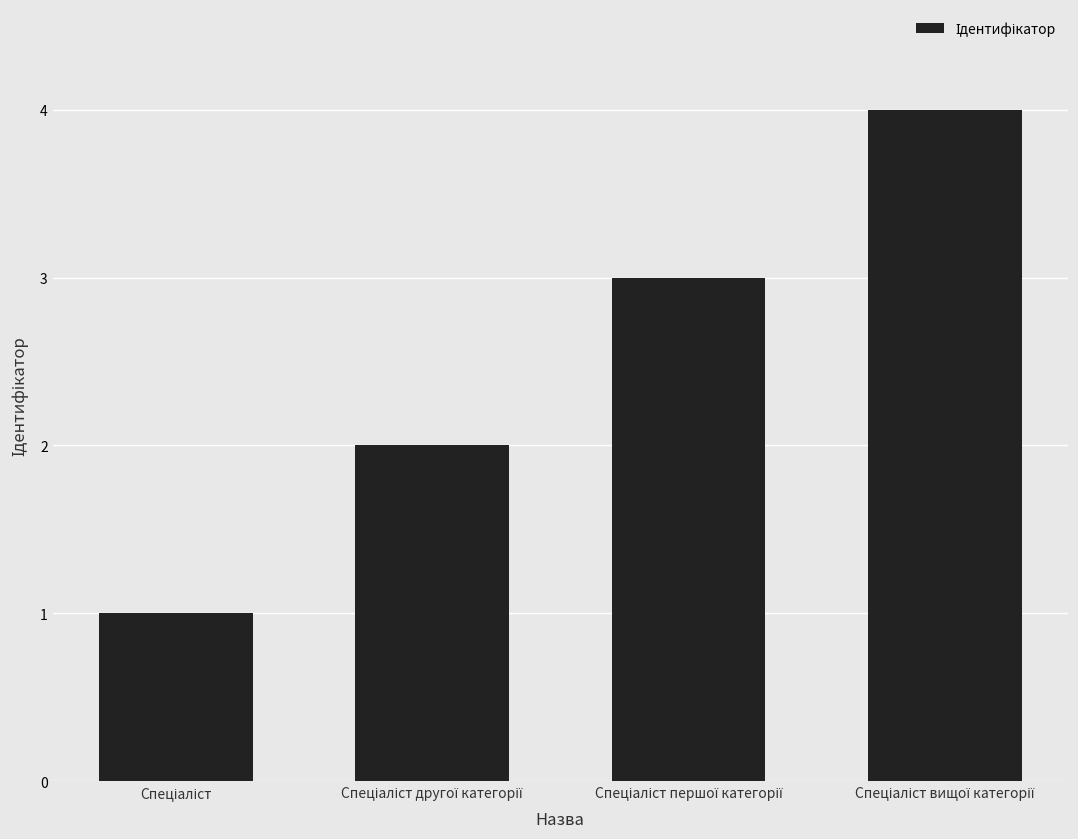

Does the chart contain any negative values?

No